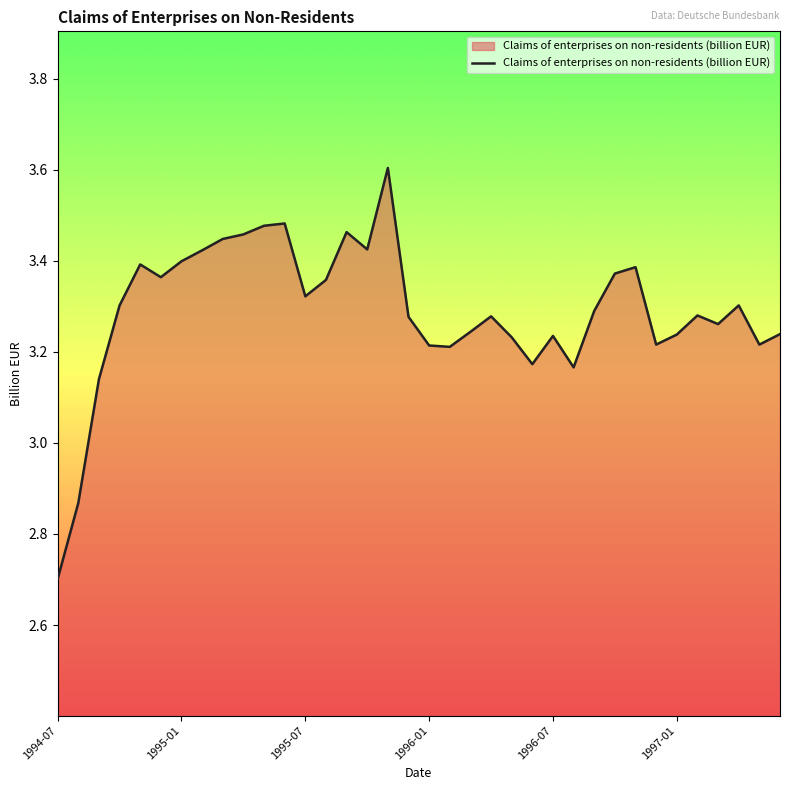

What is the smallest value displayed?

2.7